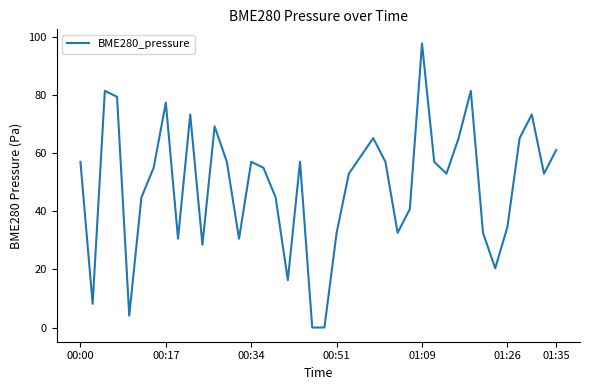

What is the greatest value displayed?

97.9